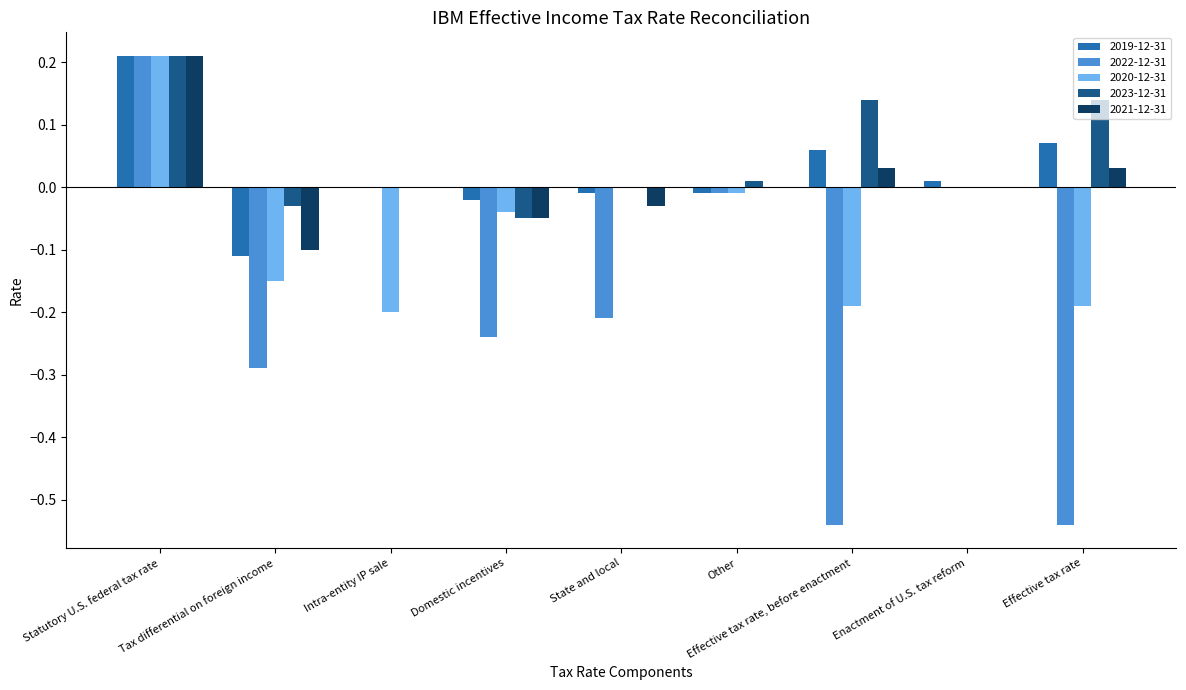

What are all the series names shown in the legend?

2019-12-31, 2022-12-31, 2020-12-31, 2023-12-31, 2021-12-31